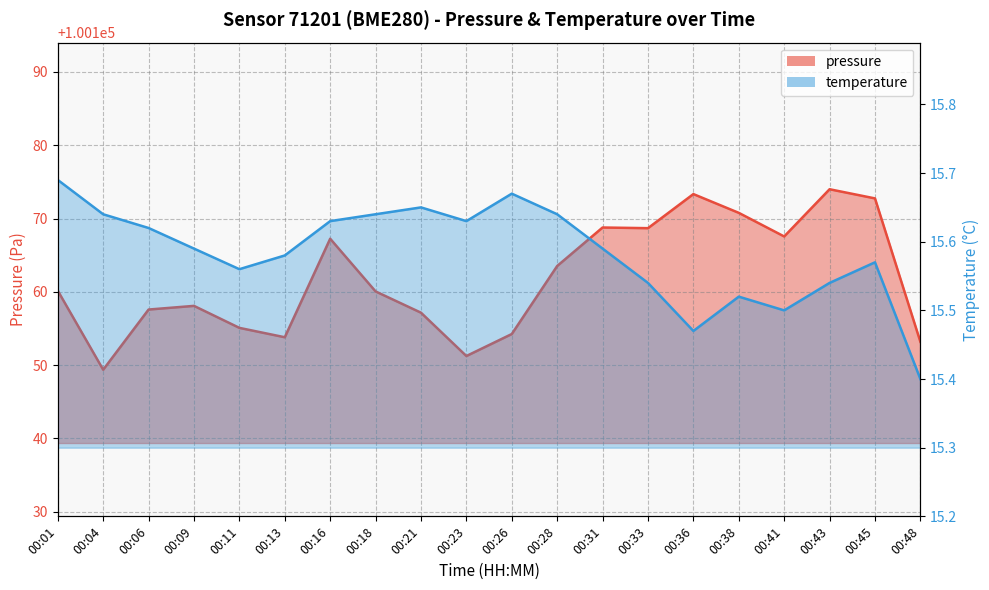

What are all the series names shown in the legend?

pressure, temperature